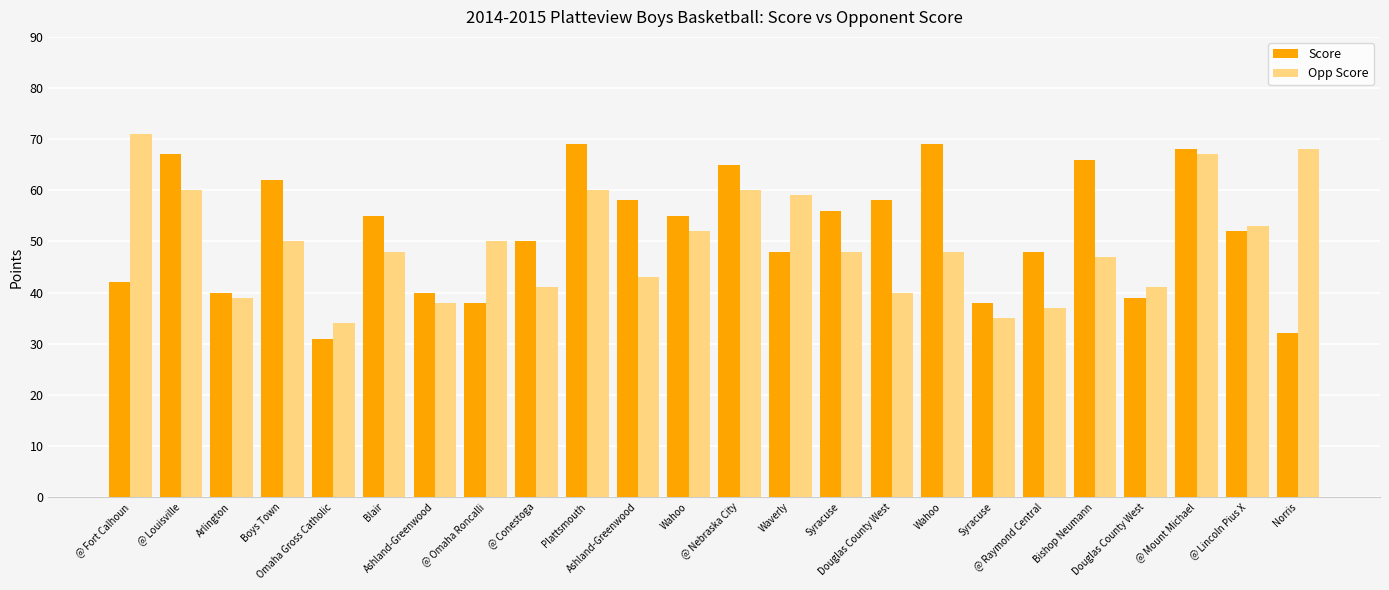

What is the difference between the maximum and minimum values in the Opp Score series?

37